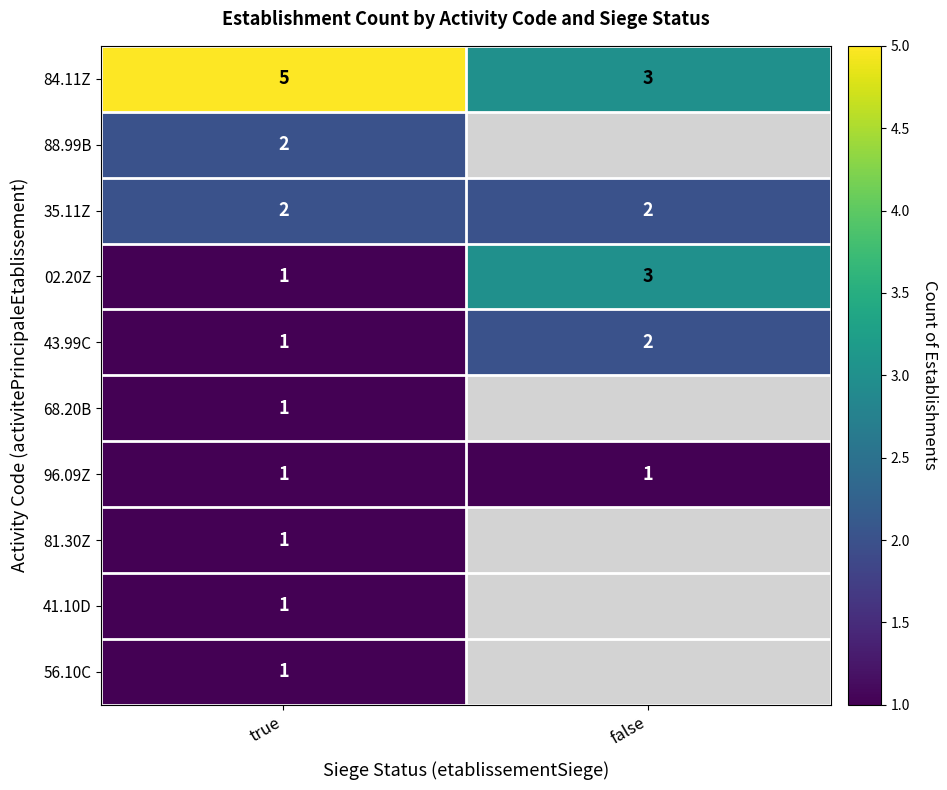

The 43.99C series shows 0.9 at false. True or false?

False